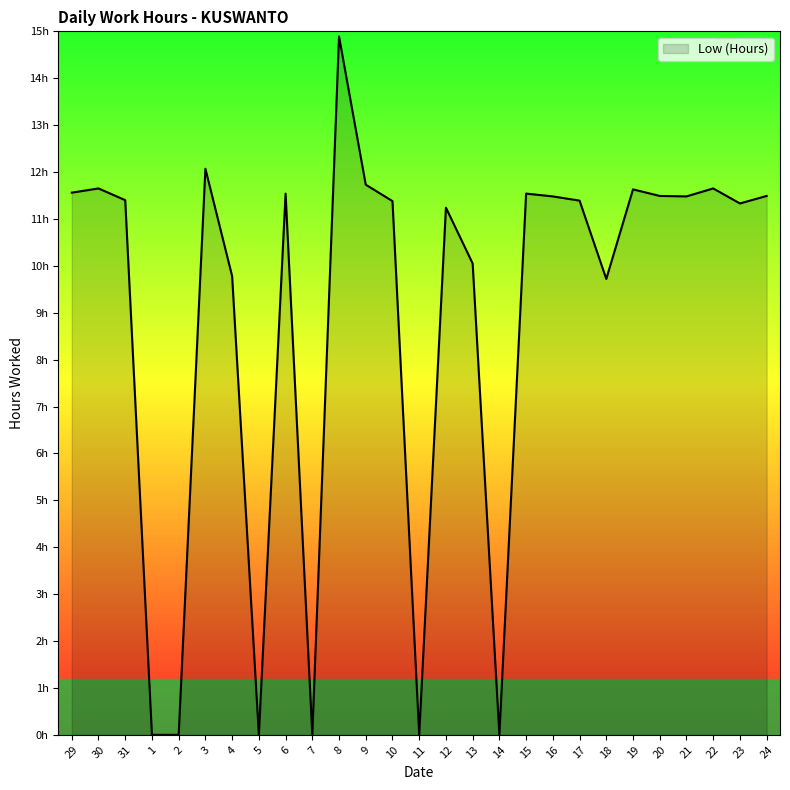

Does the chart display data point markers on the line(s)?

No